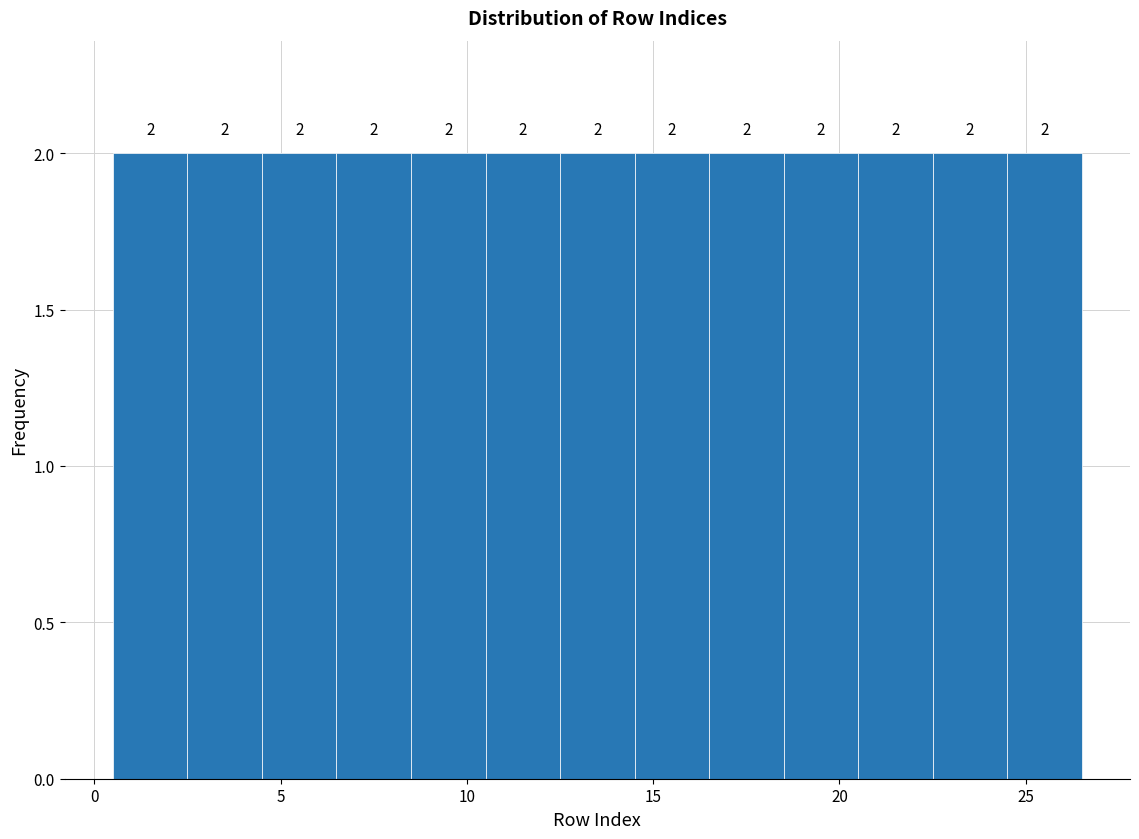

What is the height of the bar covering 10.5 to 12.5 on the x-axis?

2